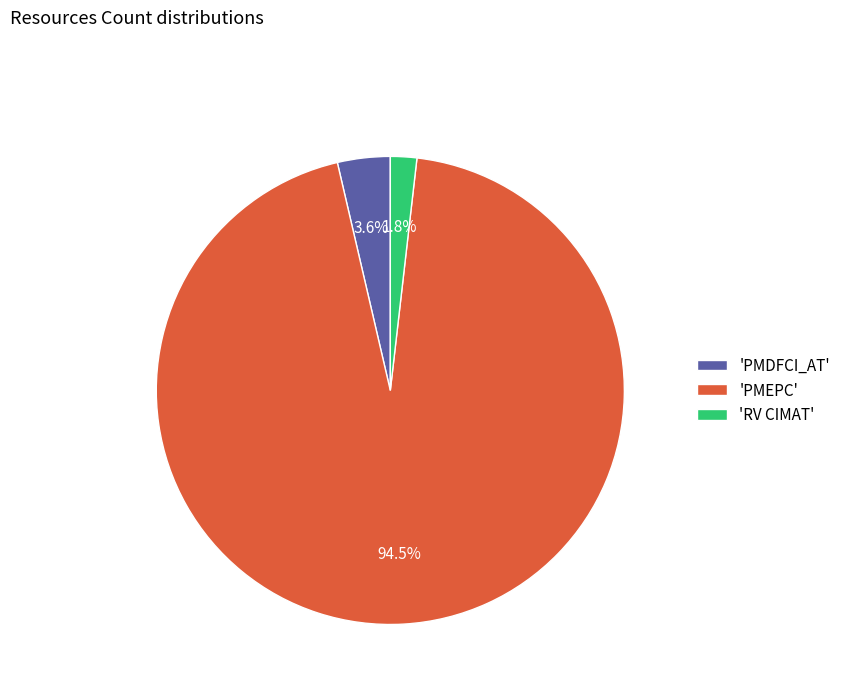

Which has a higher value, 'PMDFCI_AT' or 'PMEPC'?

'PMEPC'